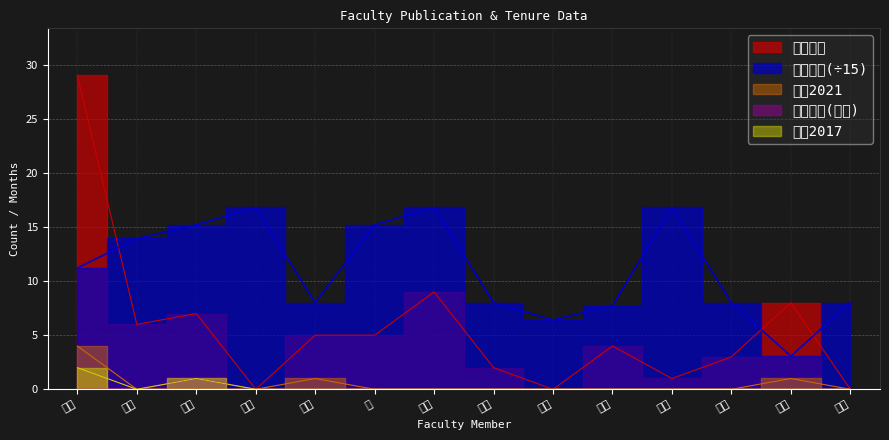

How many values in the 在籍月数 series exceed 11?

7